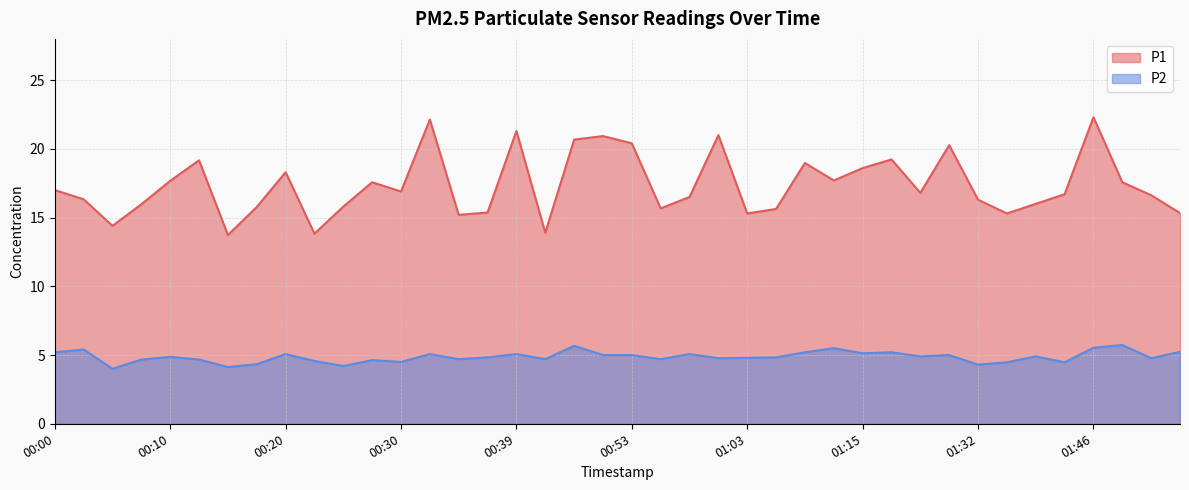

Which series has the largest range (max minus min)?

P1